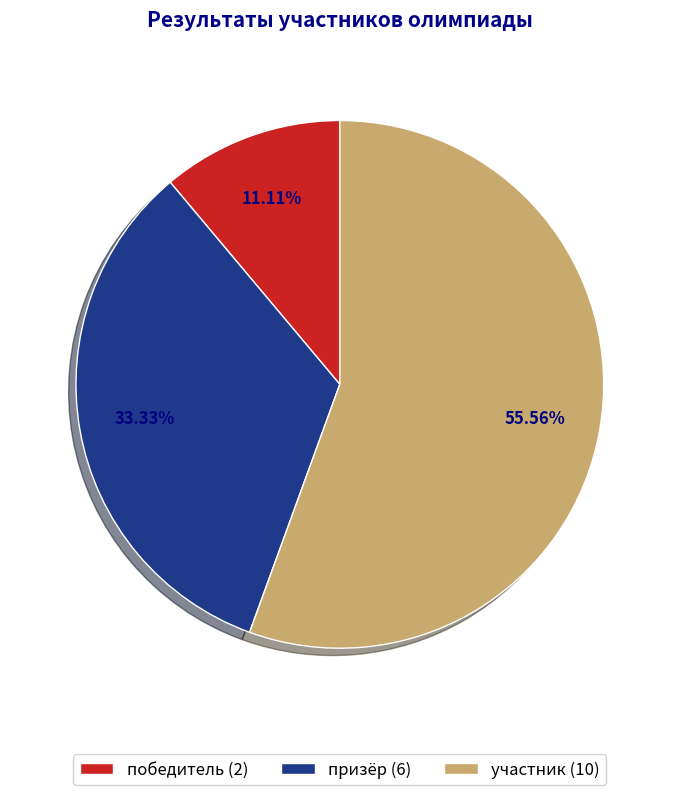

Rank the categories by value from lowest to highest.

победитель, призёр, участник